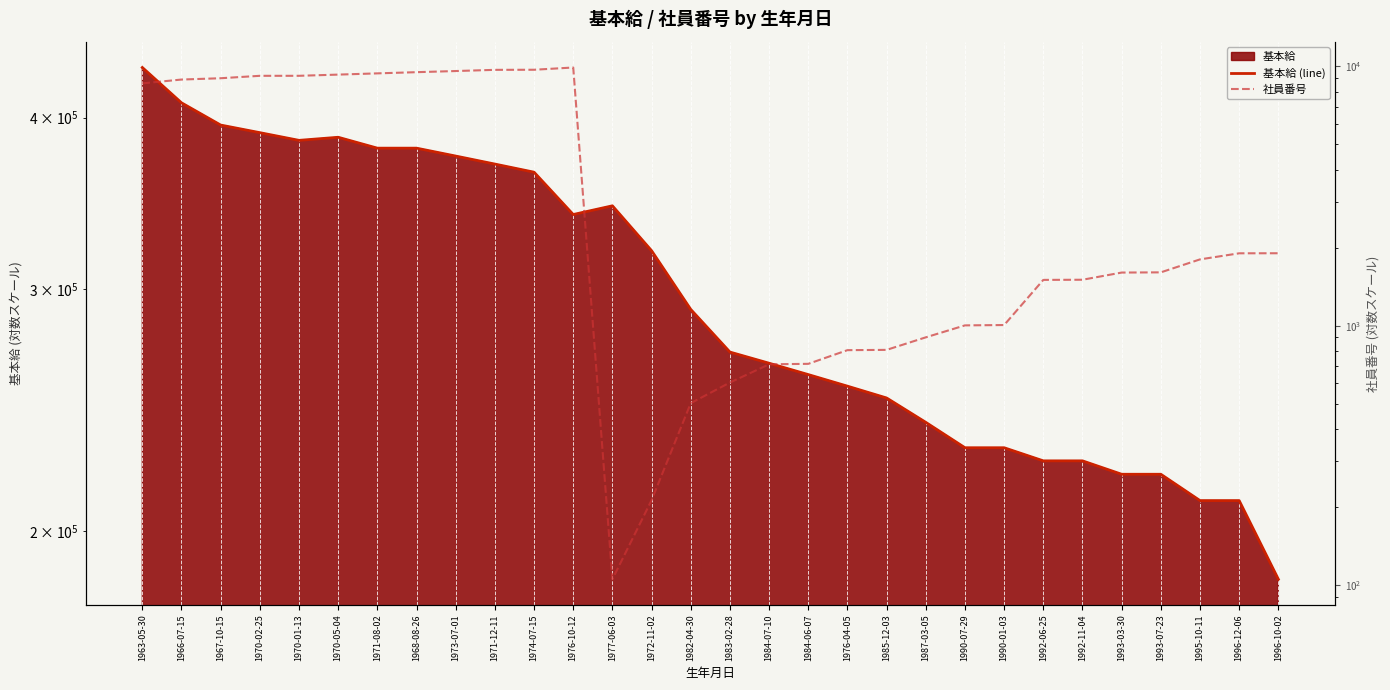

True or false: 社員番号 and 基本給 (line) intersect in this chart.

False